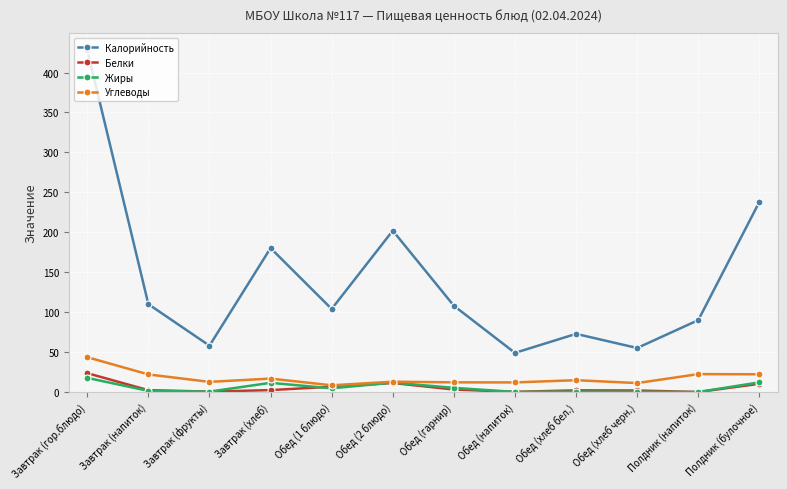

What is the value of the Калорийность point at the 8th from the left?

49.0